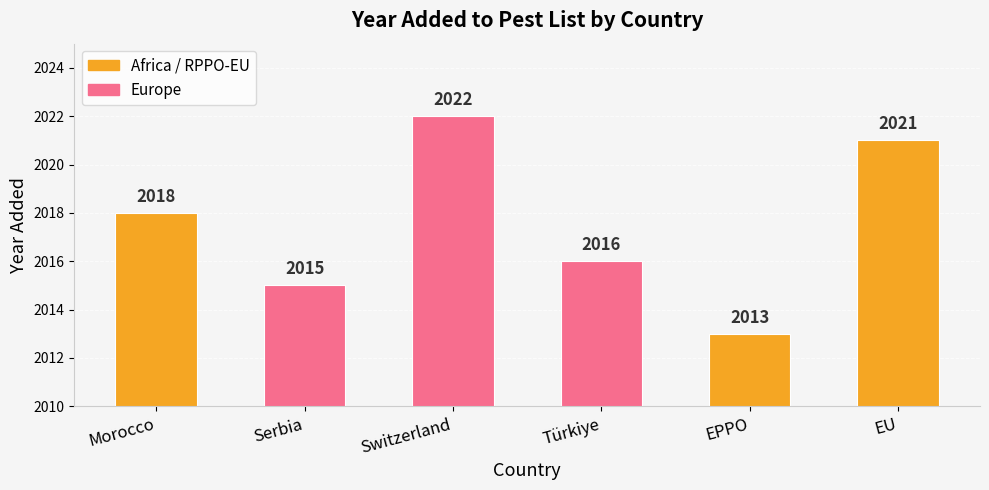

What is the approximate value at EPPO?

2013